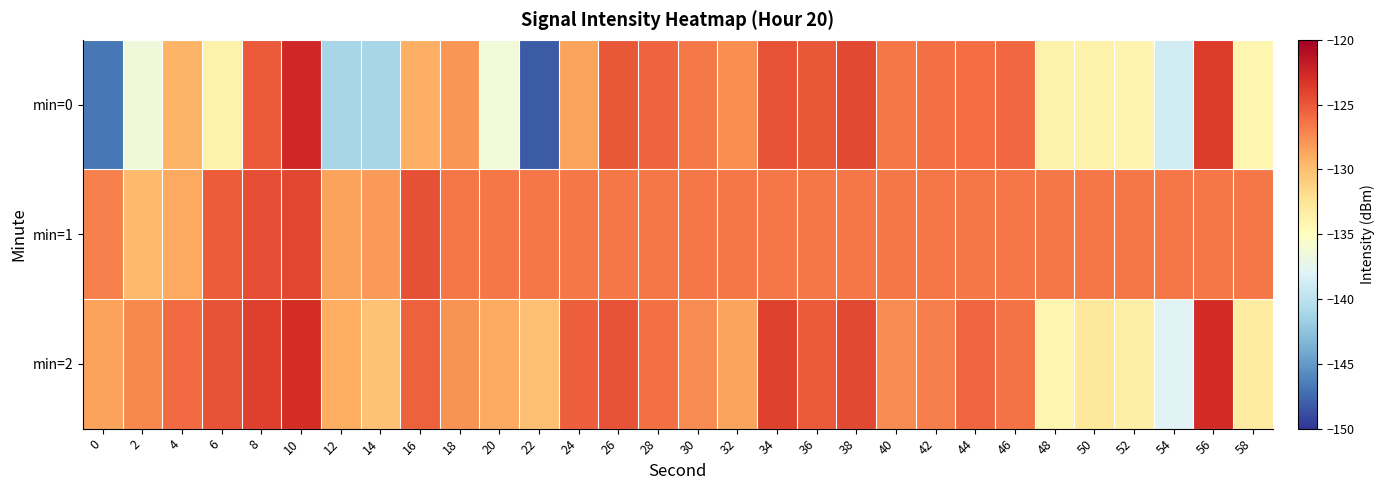

Which series has the largest range (max minus min)?

min=0